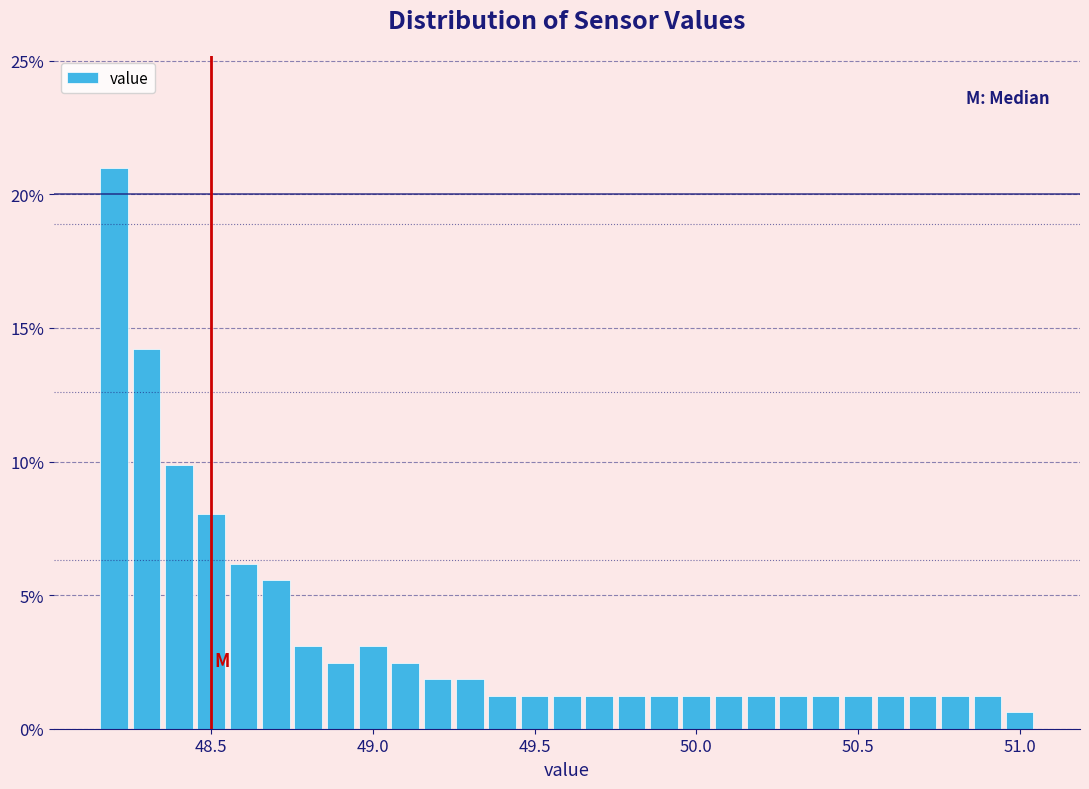

Around what value on the x-axis is the tallest bar? Give the approximate position of its centre, as read against the axis.

48.20